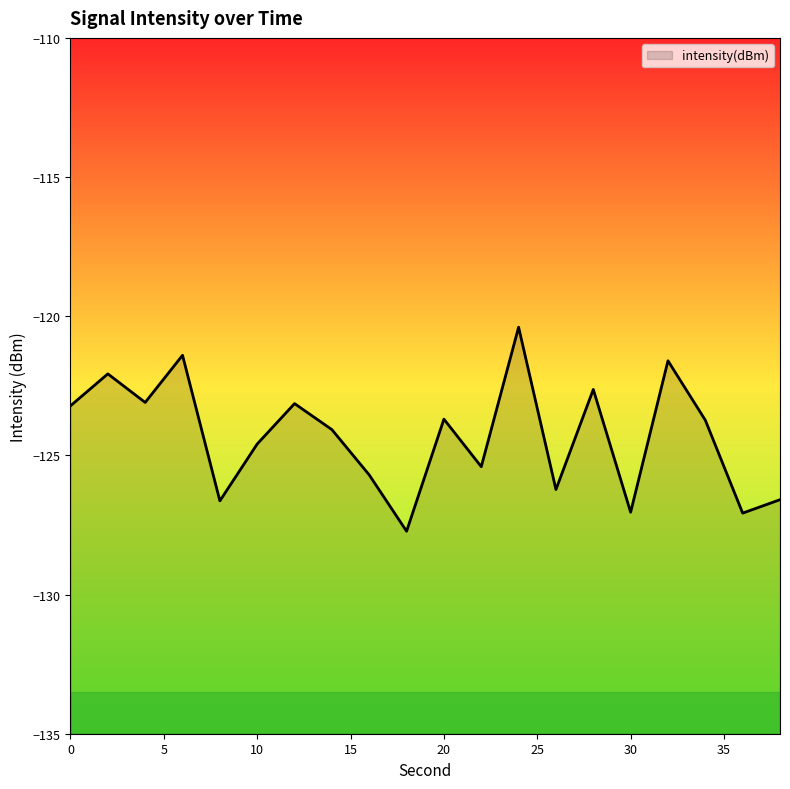

How many distinct data groups are displayed?

1